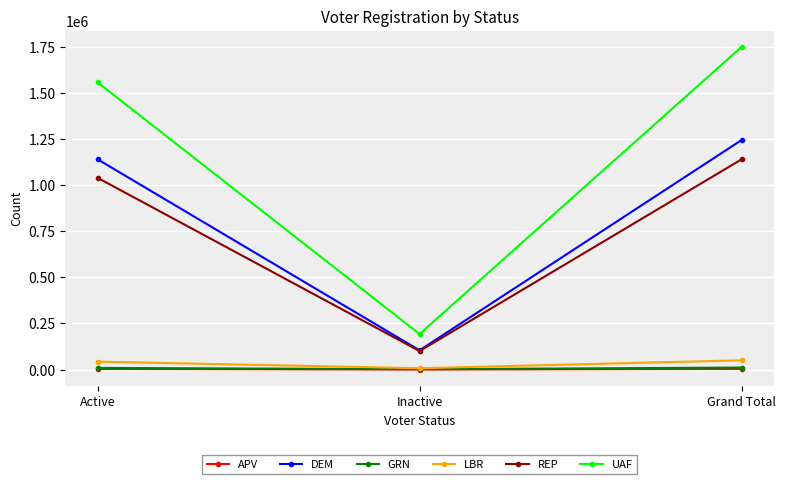

How many lines are shown in the chart?

6